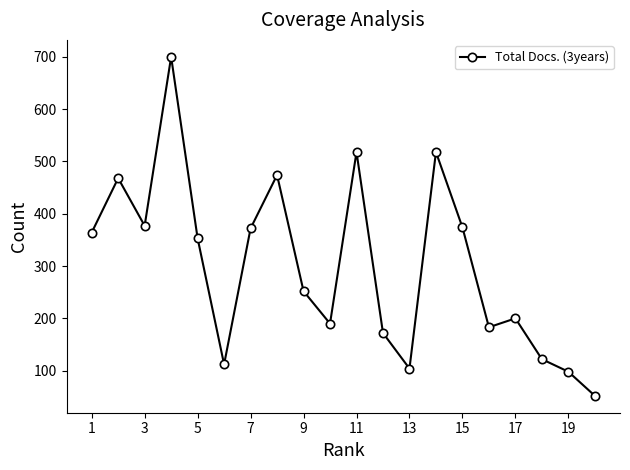

True or false: there are more than 2 points higher than both neighbors.

True